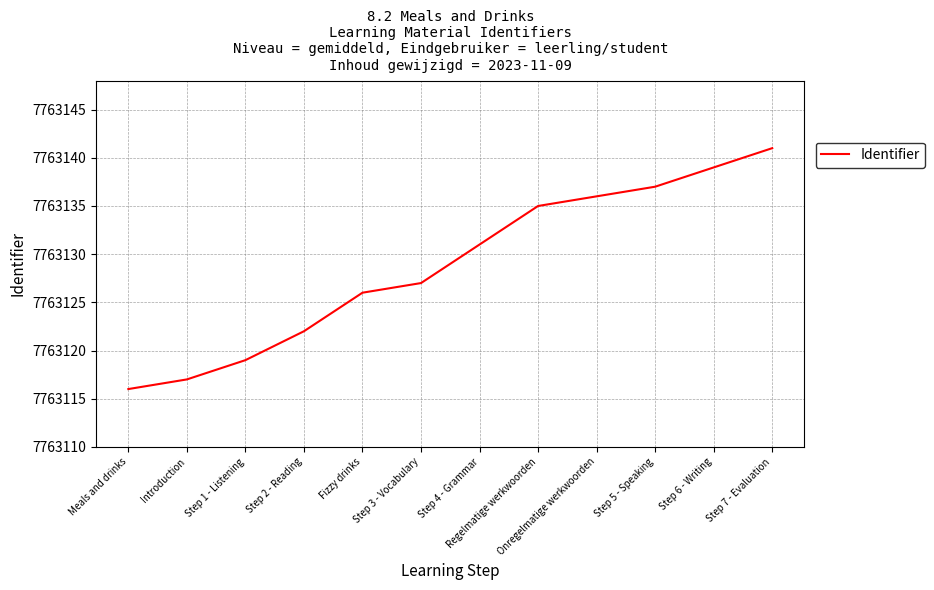

What is the difference between the maximum and minimum values?

25